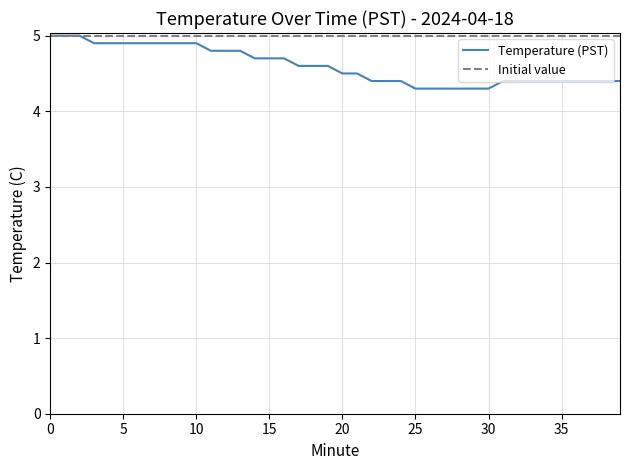

The value of Temperature (PST) at 15 is 2.4. True or false?

False